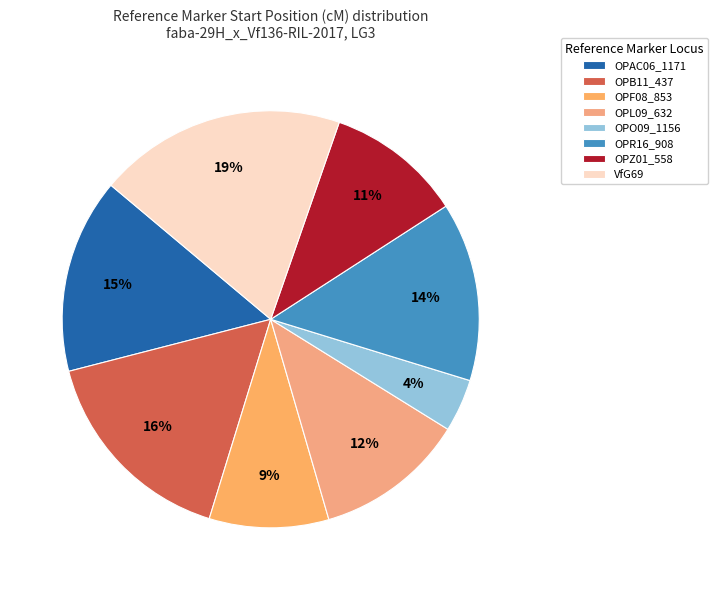

Approximately how many times larger is the value at OPL09_632 compared to OPAC06_1171?

0.8